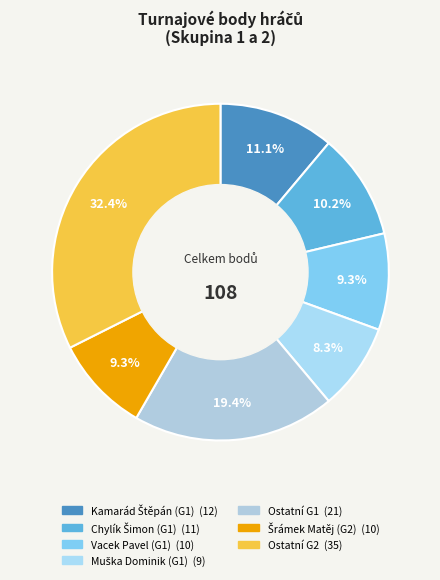

How many slices are in this pie chart?

7